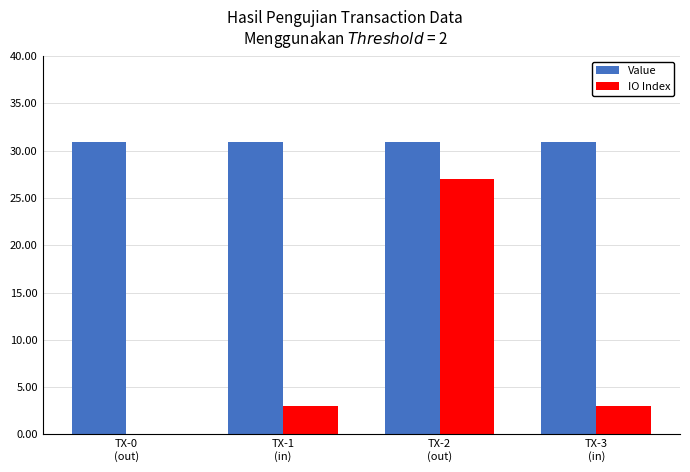

Which series has the largest total across all categories?

Value